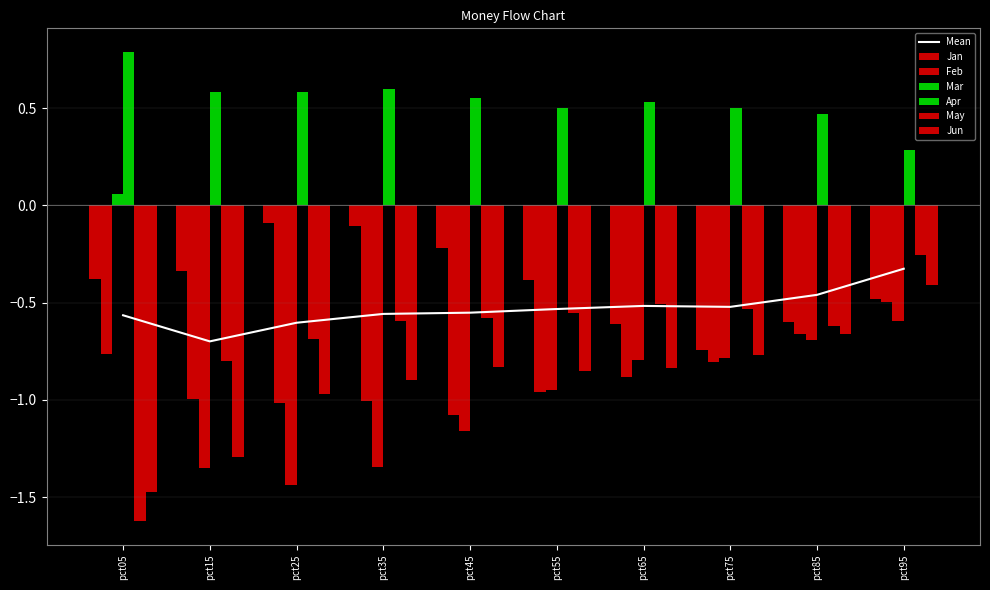

Count the number of data series in this chart.

6